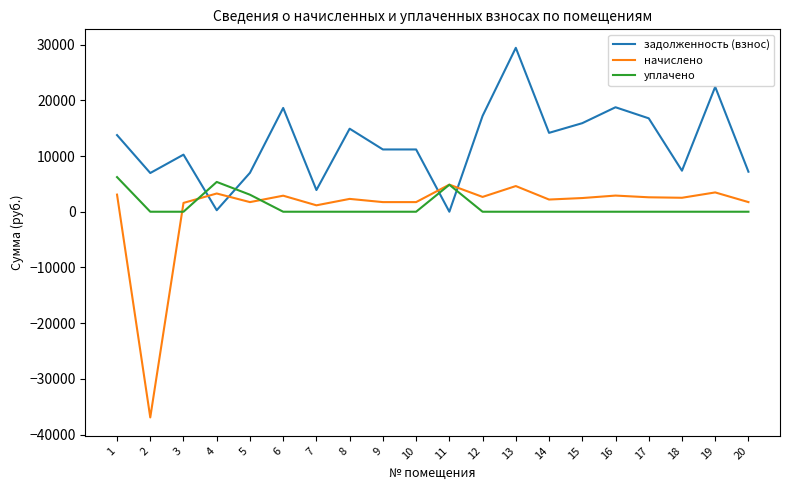

True or false: уплачено has a value of -3757.1 at 13.

False